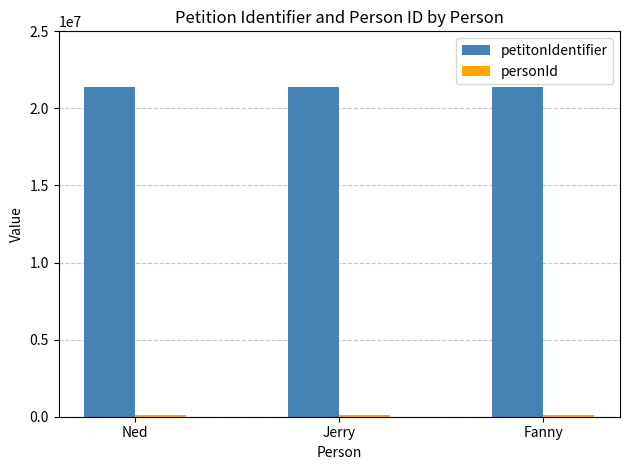

How many bars are there in each group?

2